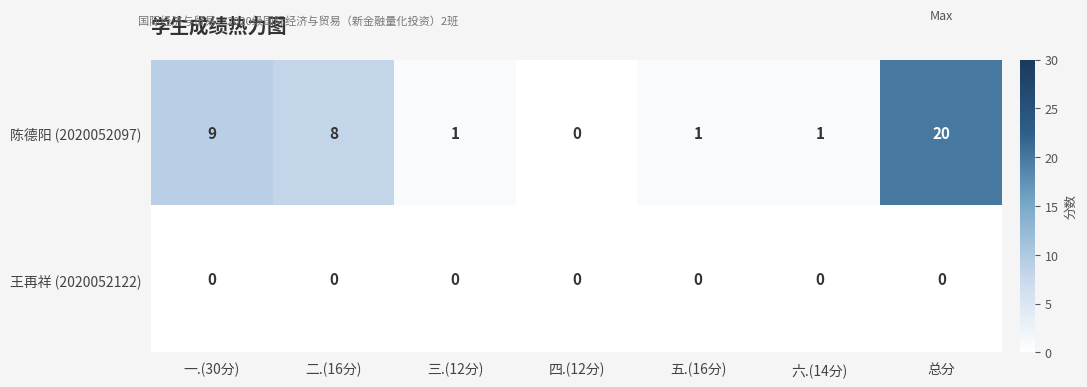

What is the spread (max minus min) of values at 五.(16分)?

1